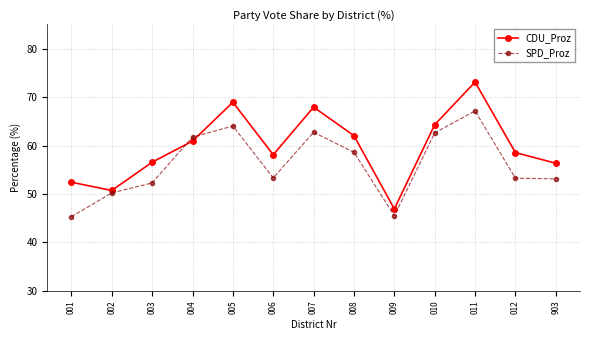

Rank the series by their maximum value, from highest to lowest.

CDU_Proz, SPD_Proz